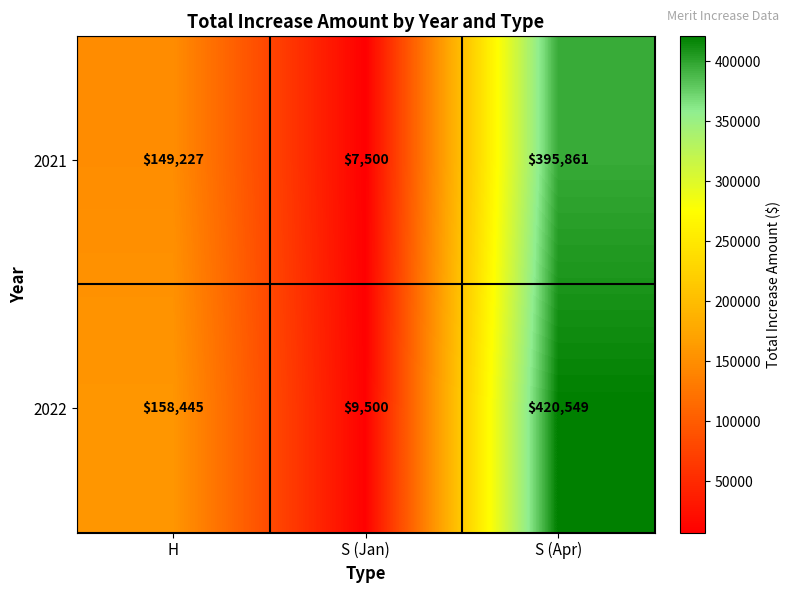

Which series has the largest range (max minus min)?

2022